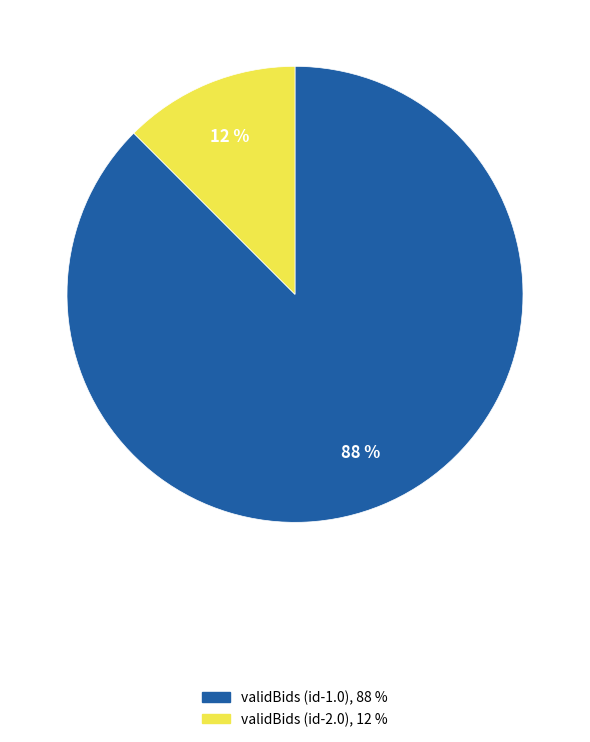

Between validBids (id-1.0) and validBids (id-2.0), which is larger?

validBids (id-1.0)